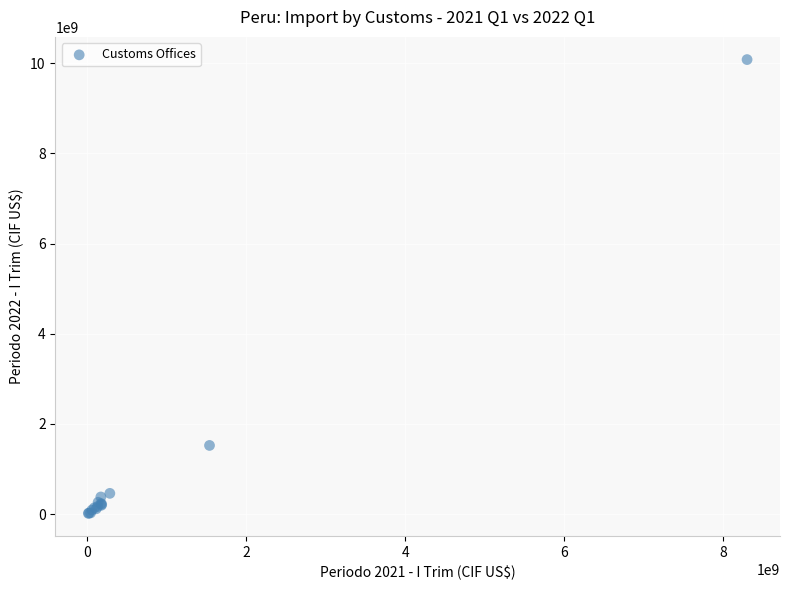

What Y value in the scatter plot is closest to 5047627586?

1524602403.4